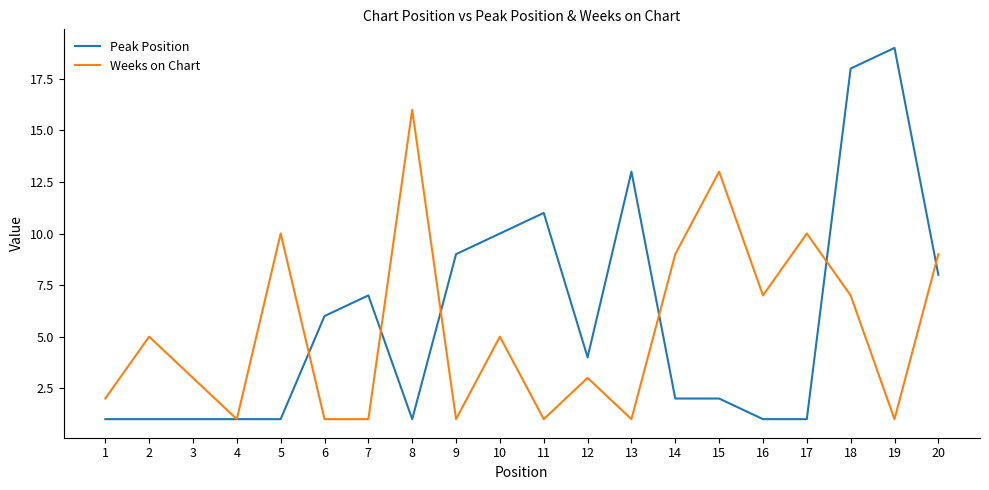

What is the difference between the second highest and second lowest values in the Weeks on Chart series?

12